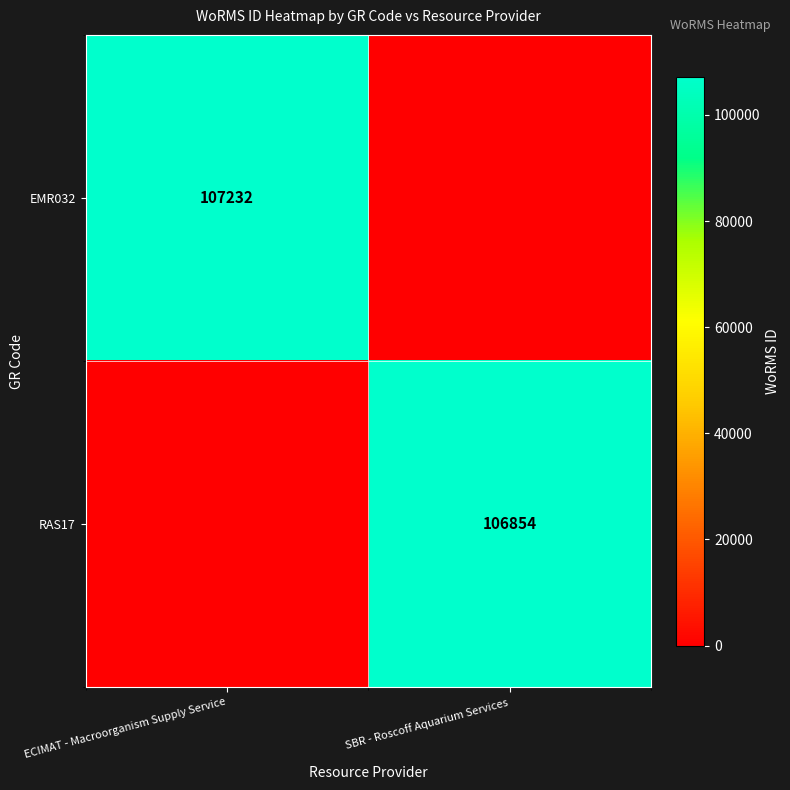

What is the spread (max minus min) of values at SBR - Roscoff Aquarium Services?

106854